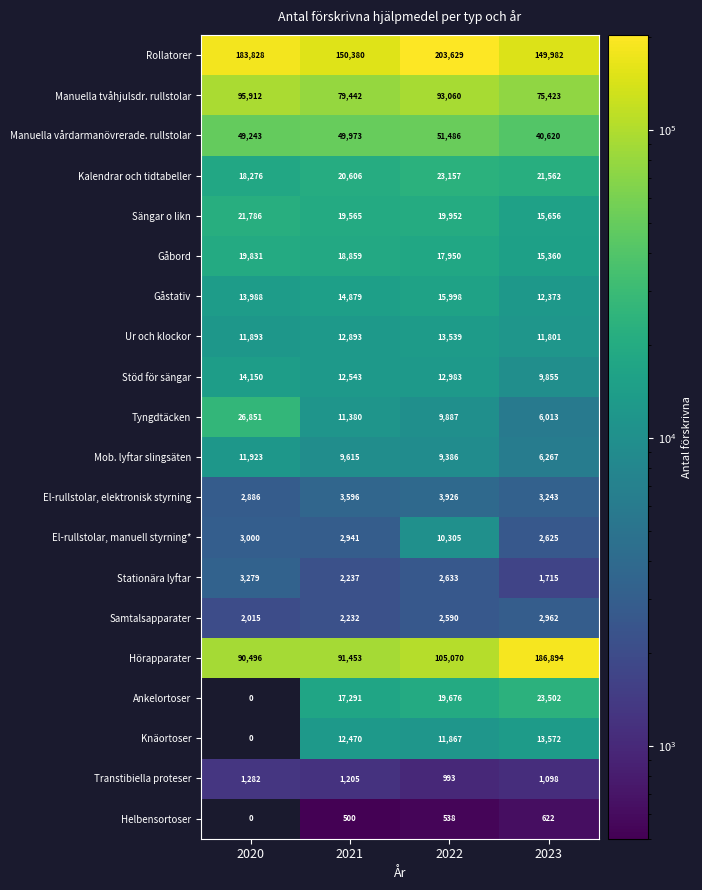

Where is Mob. lyftar slingsäten nearest to the value 9095?

2022